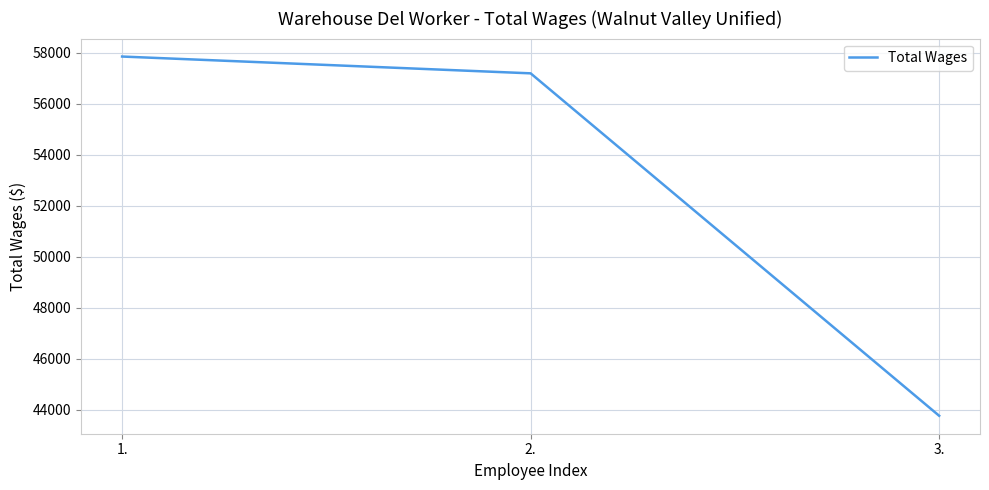

The value at 2. is 57200. True or false?

True